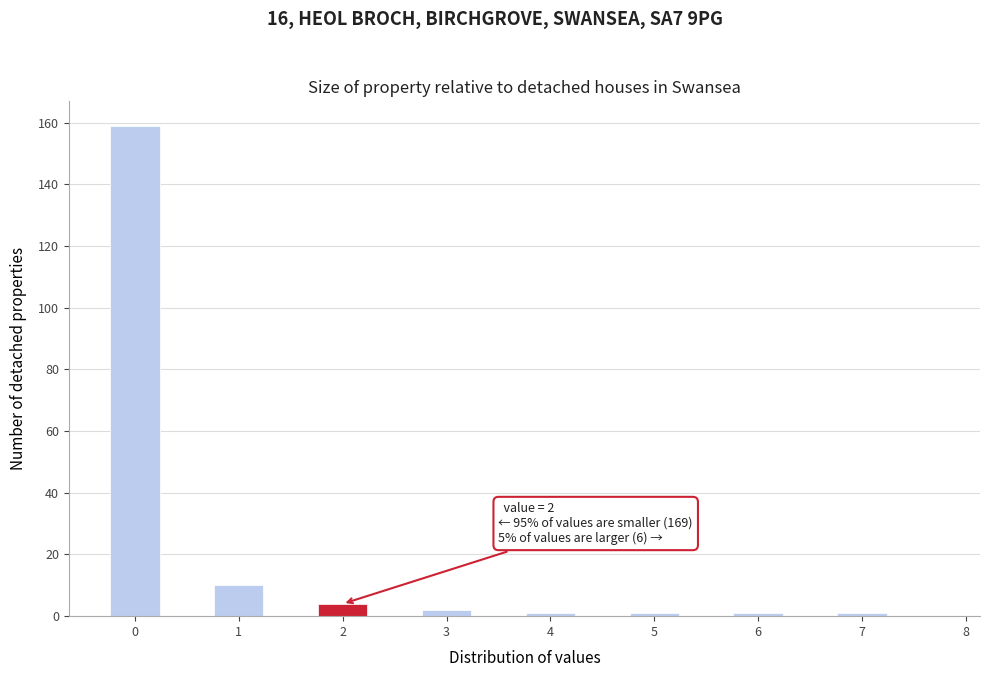

Which range on the x-axis has the tallest bar?

-0.25 to 0.25